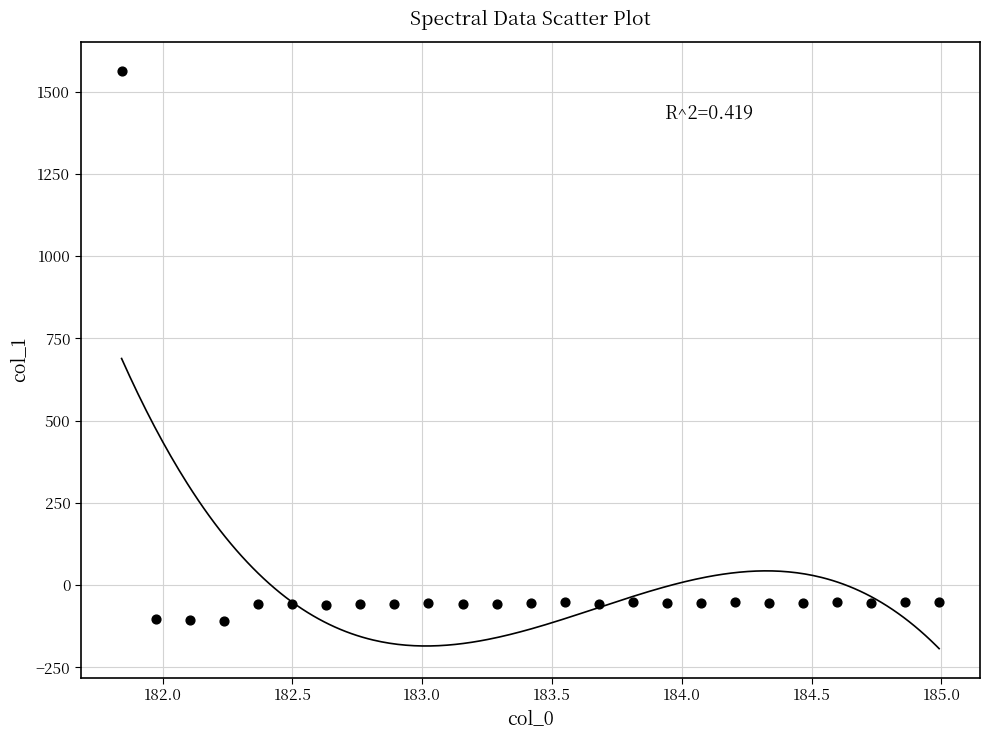

What is the range of Y values (max minus min)?

1671.1